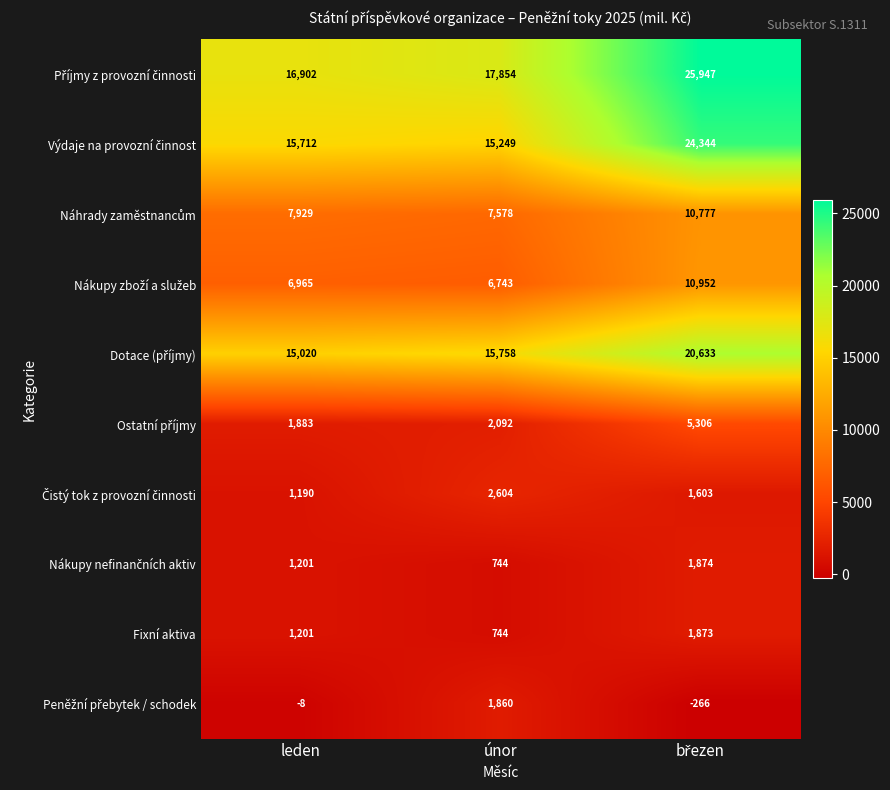

At how many categories does at least one series exceed 9015?

3